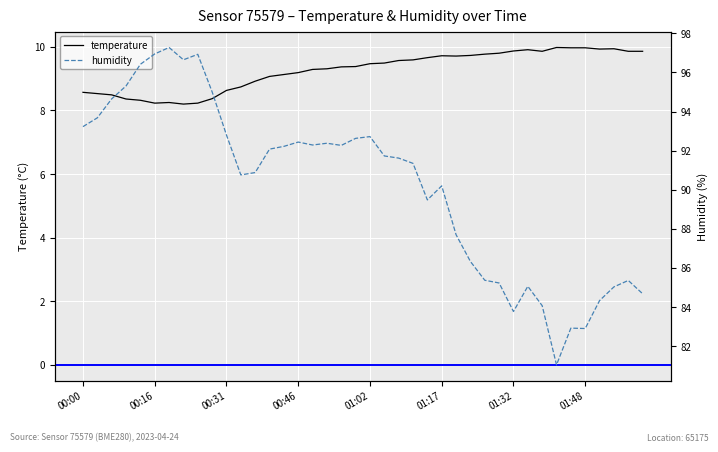

How many values in the temperature series are below 9?

13